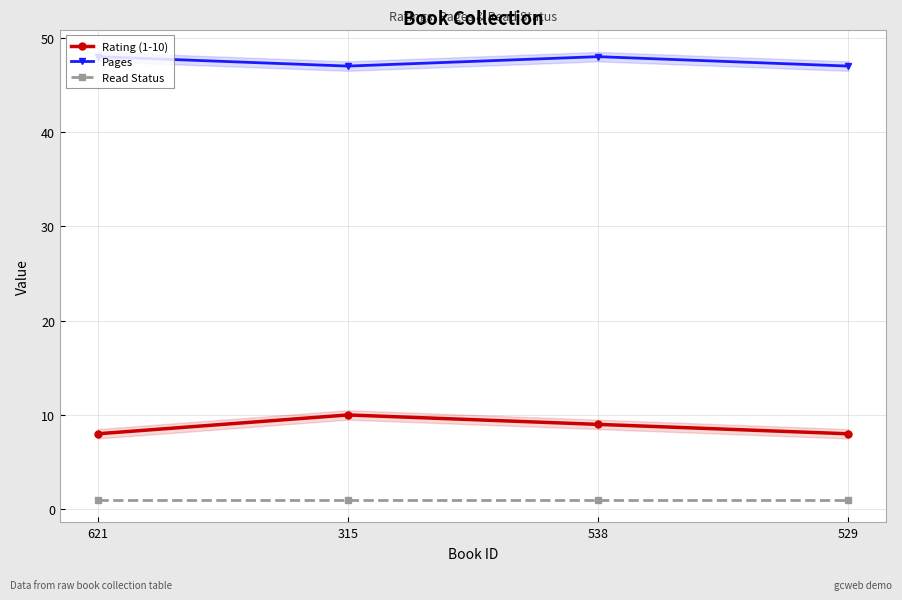

Which series has the largest range (max minus min)?

Rating (1-10)